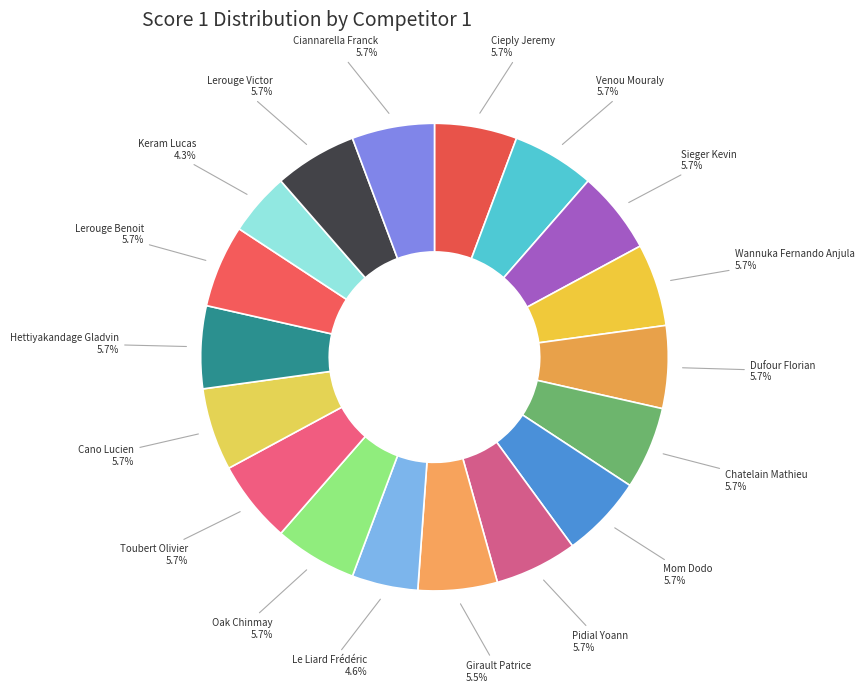

Combined, what portion of the pie is Cieply Jeremy and Keram Lucas?

10.0%